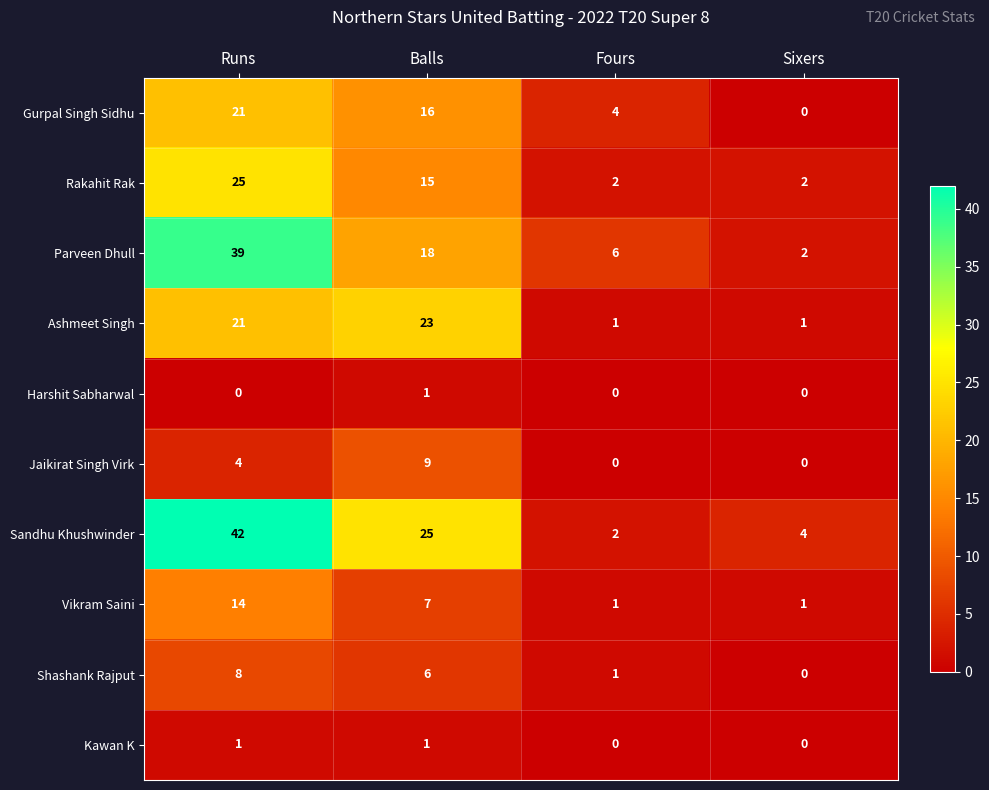

Where does the Sandhu Khushwinder series first go above 25?

Runs